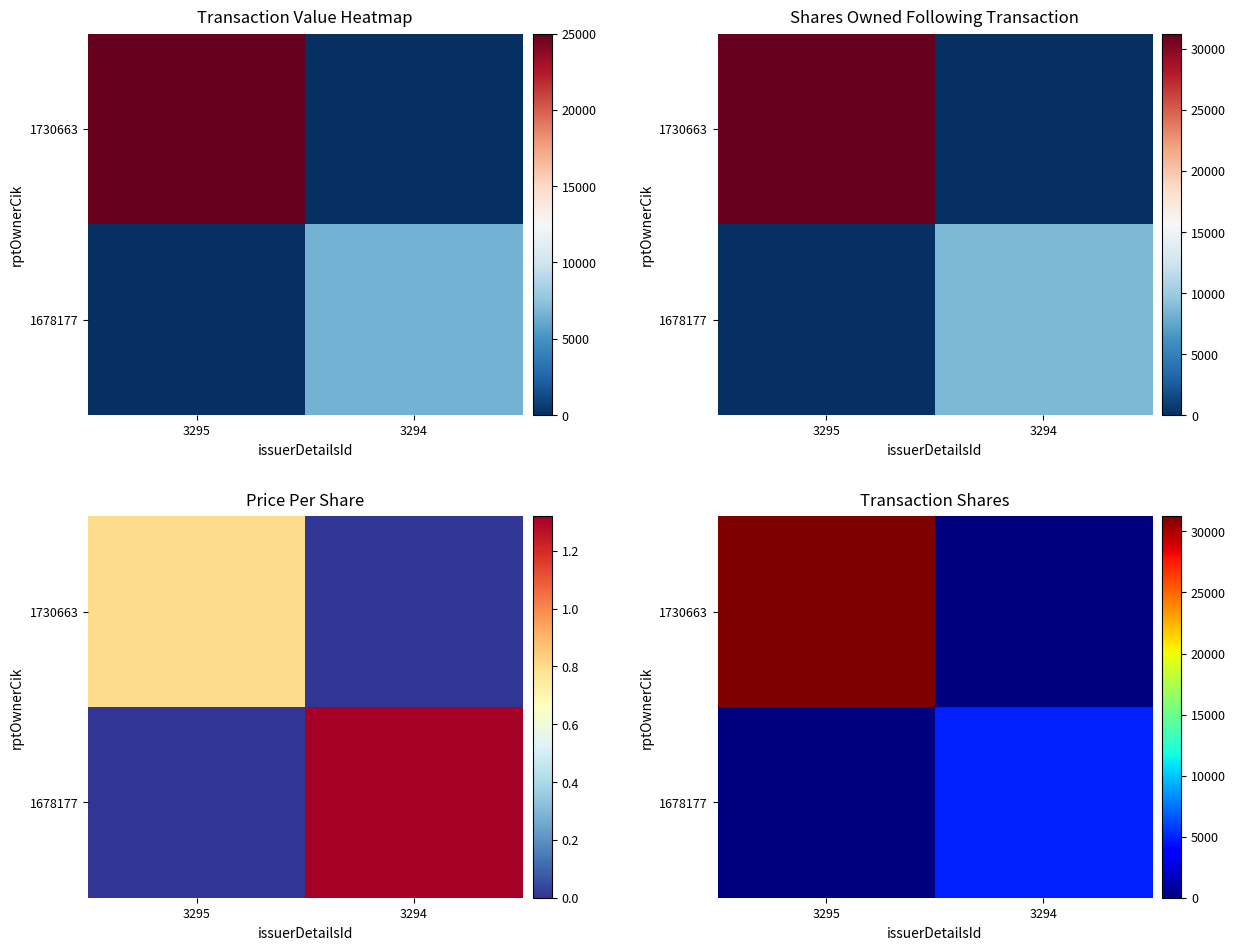

Where is 1730663 nearest to the value 15625?

3295